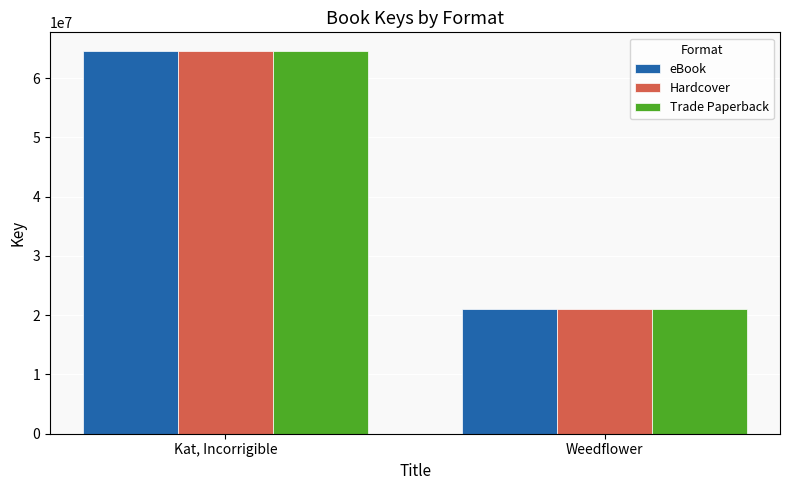

List the labels in order of eBook value, largest first.

Kat, Incorrigible, Weedflower